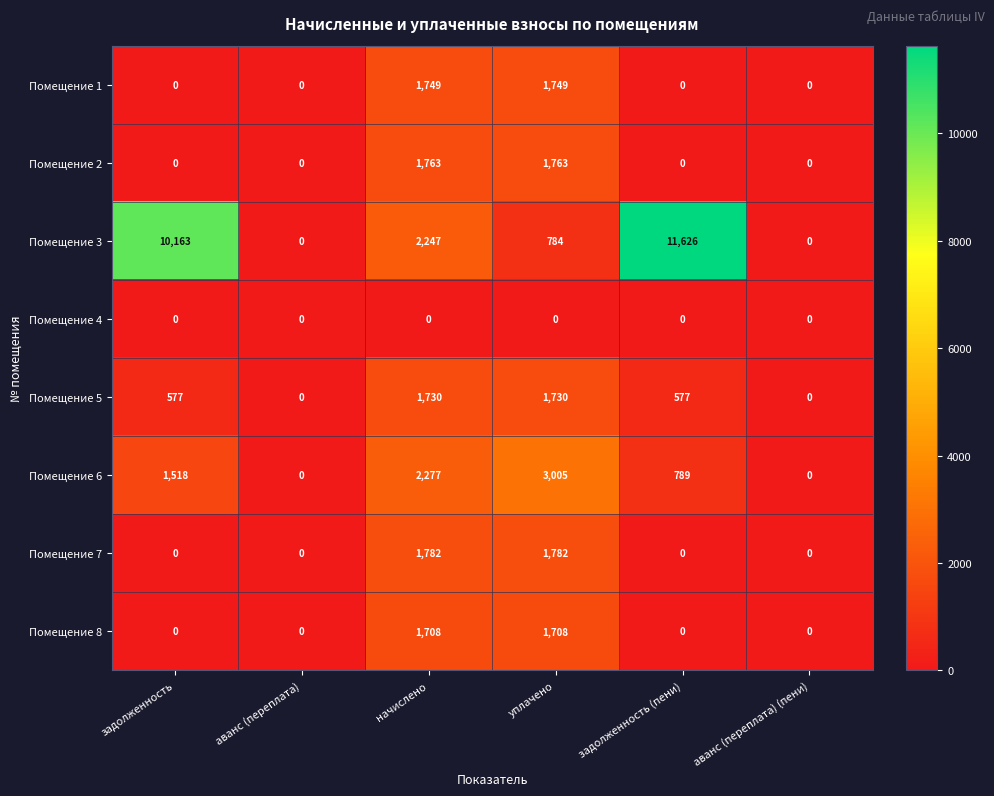

The Помещение 5 series shows 577 at задолженность. True or false?

True